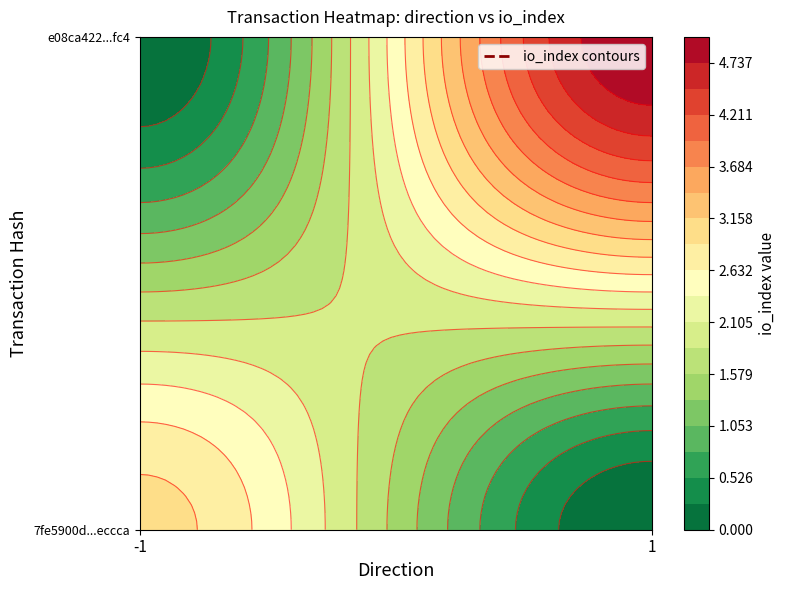

Rank the series at direction from highest to lowest value.

e08ca4220f54f2f5060c6cae06712ee31f39fc4, 7fe5900d70533651ee5b72bc9c32abfe01eccca